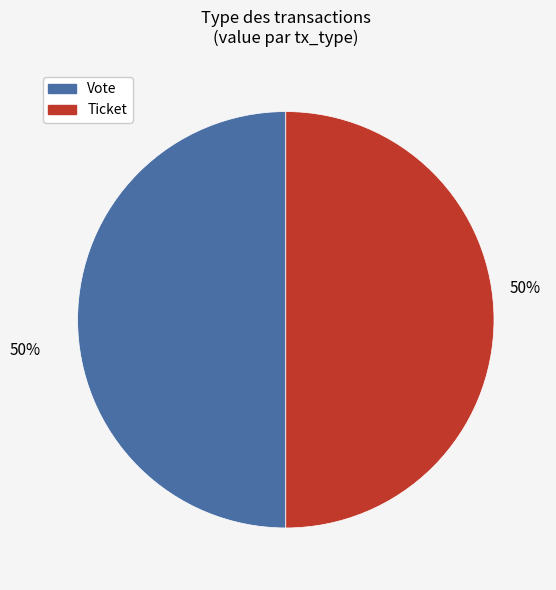

Approximately how many times larger is the value at Ticket compared to Vote?

1.0